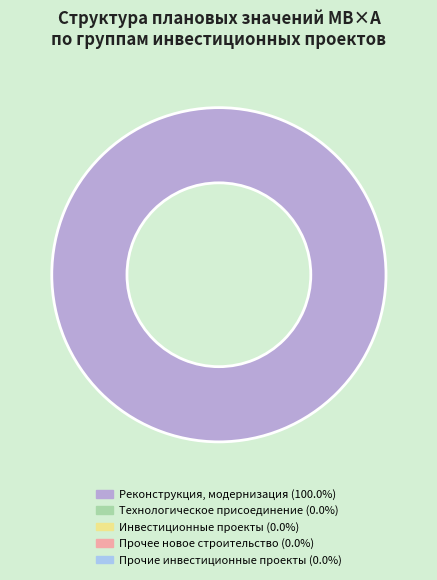

Does any single category account for the majority?

Yes